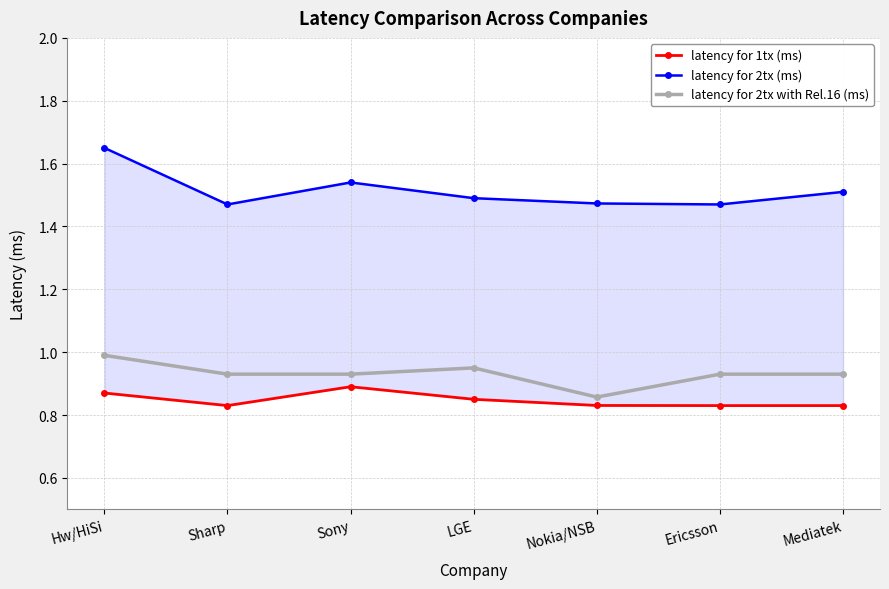

At which category does latency for 2tx (ms) reach its first local peak?

Sony